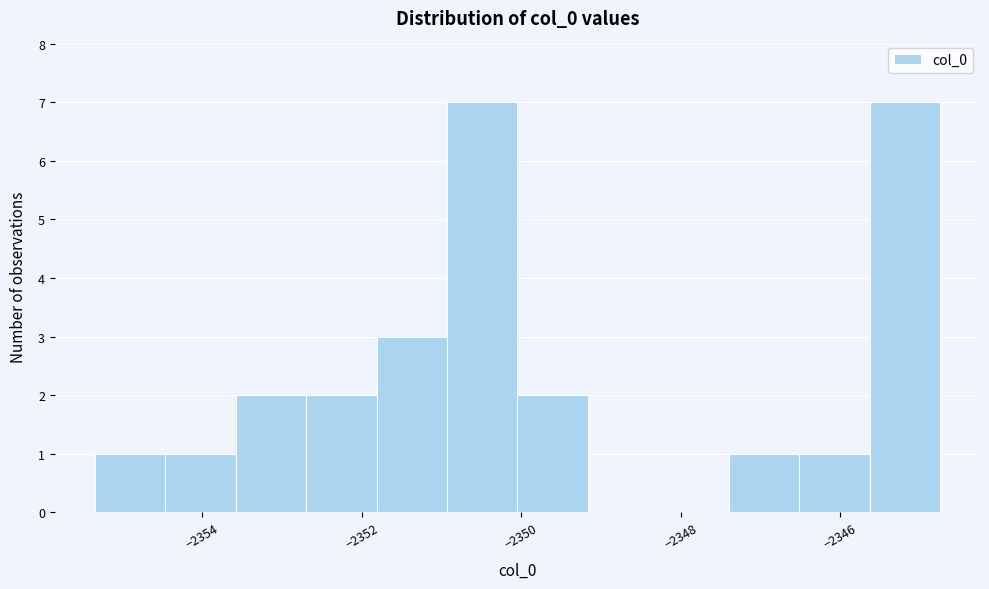

Reading left to right, transcribe this chart: for each bar, give the range it covers on the x-axis and its height. Neither the bar edges nor the heights are printed on the chart, so give them approximately, as read against the axes.

-2355.4 to -2354.4: 1
-2354.4 to -2353.6: 1
-2353.6 to -2352.6: 2
-2352.6 to -2351.8: 2
-2351.8 to -2351.0: 3
-2351.0 to -2350.0: 7
-2350.0 to -2349.2: 2
-2349.2 to -2348.2: 0
-2348.2 to -2347.4: 0
-2347.4 to -2346.6: 1
-2346.6 to -2345.6: 1
-2345.6 to -2344.8: 7